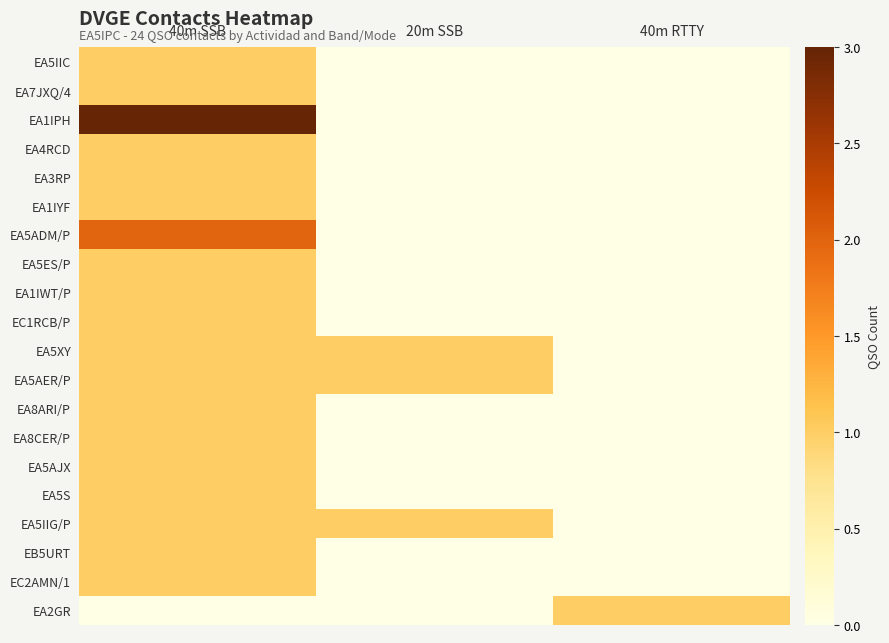

At 40m RTTY, list the series in order from smallest to largest.

EA5IIC, EA7JXQ/4, EA1IPH, EA4RCD, EA3RP, EA1IYF, EA5ADM/P, EA5ES/P, EA1IWT/P, EC1RCB/P, EA5XY, EA5AER/P, EA8ARI/P, EA8CER/P, EA5AJX, EA5S, EA5IIG/P, EB5URT, EC2AMN/1, EA2GR